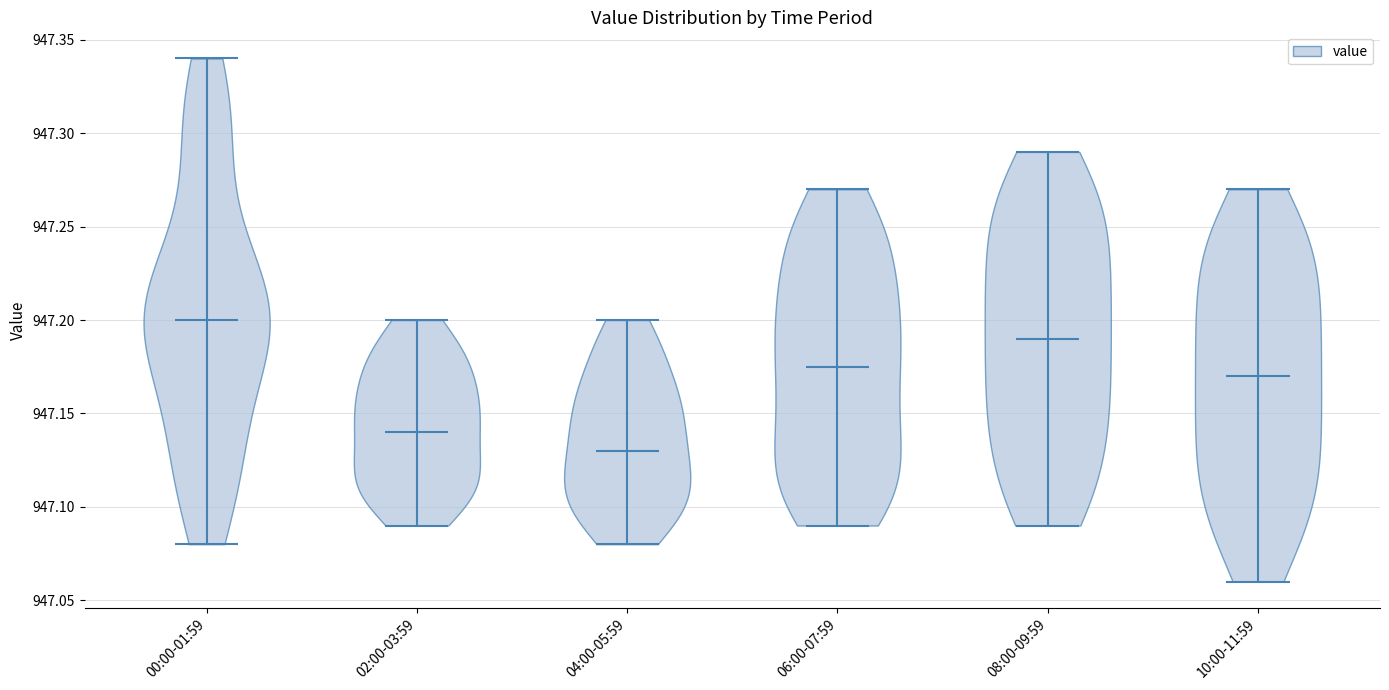

Reading left to right, read every violin against the y-axis: where its median line is, and the lowest and highest points it reaches. The values are not printed on the chart, so give them approximately, as read against the axis.

00:00-01:59: median line 947.200, lowest point 947.080, highest point 947.340
02:00-03:59: median line 947.140, lowest point 947.090, highest point 947.200
04:00-05:59: median line 947.130, lowest point 947.080, highest point 947.200
06:00-07:59: median line 947.175, lowest point 947.090, highest point 947.270
08:00-09:59: median line 947.190, lowest point 947.090, highest point 947.290
10:00-11:59: median line 947.170, lowest point 947.060, highest point 947.270